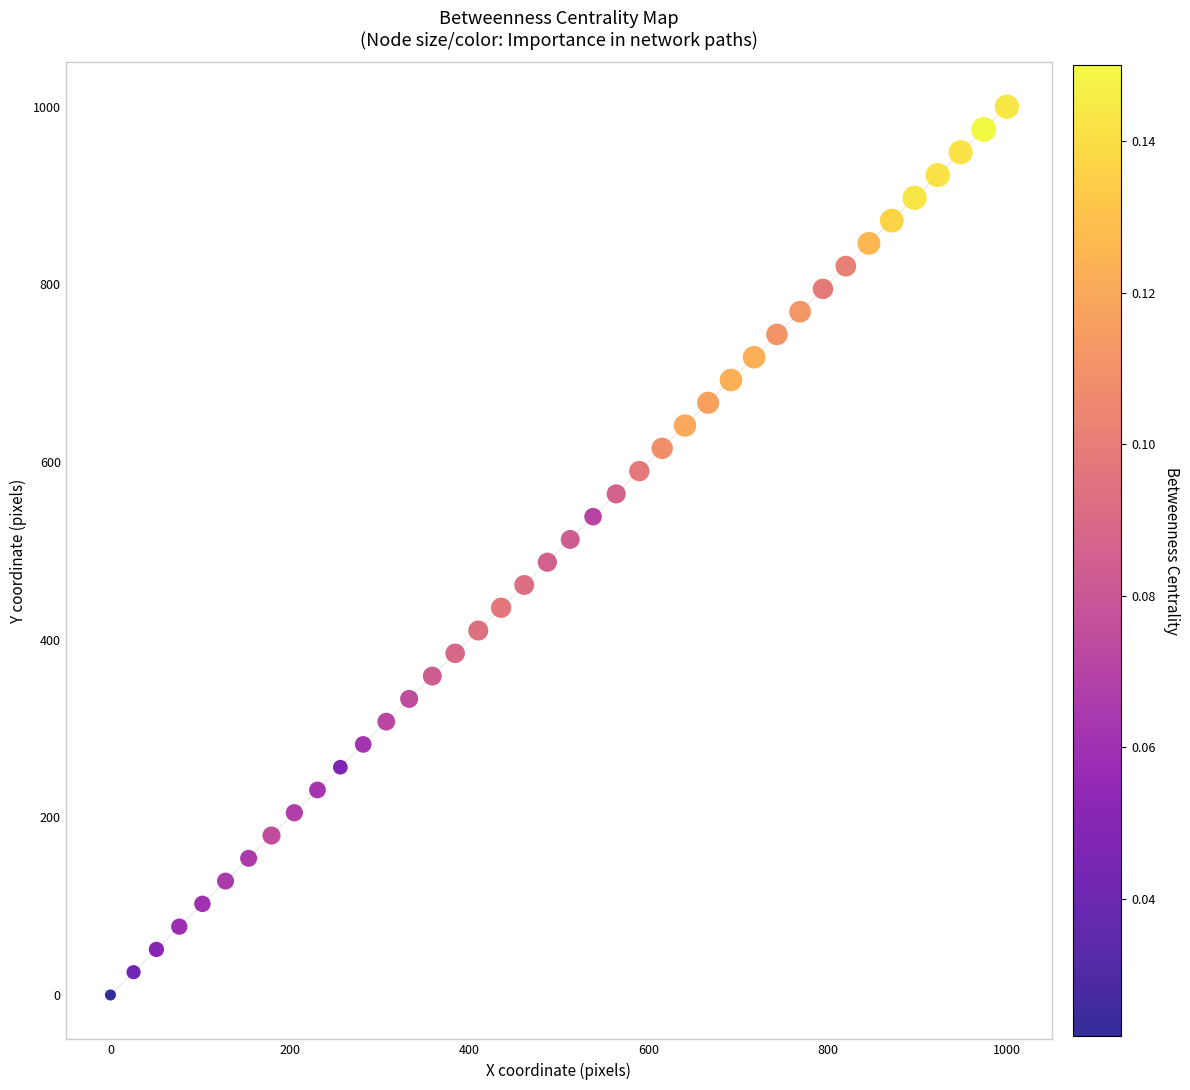

What is the range of X values (max minus min)?

1000.0